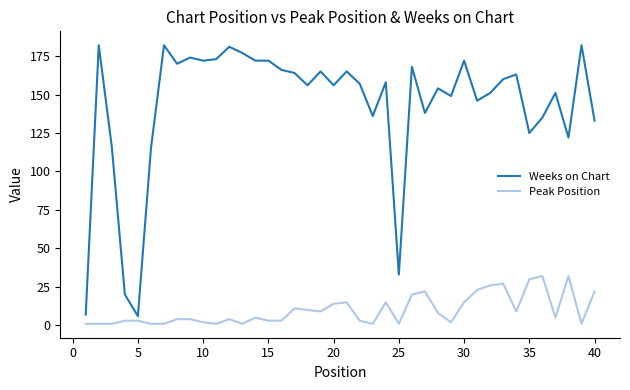

What is the minimum value for Weeks on Chart?

6